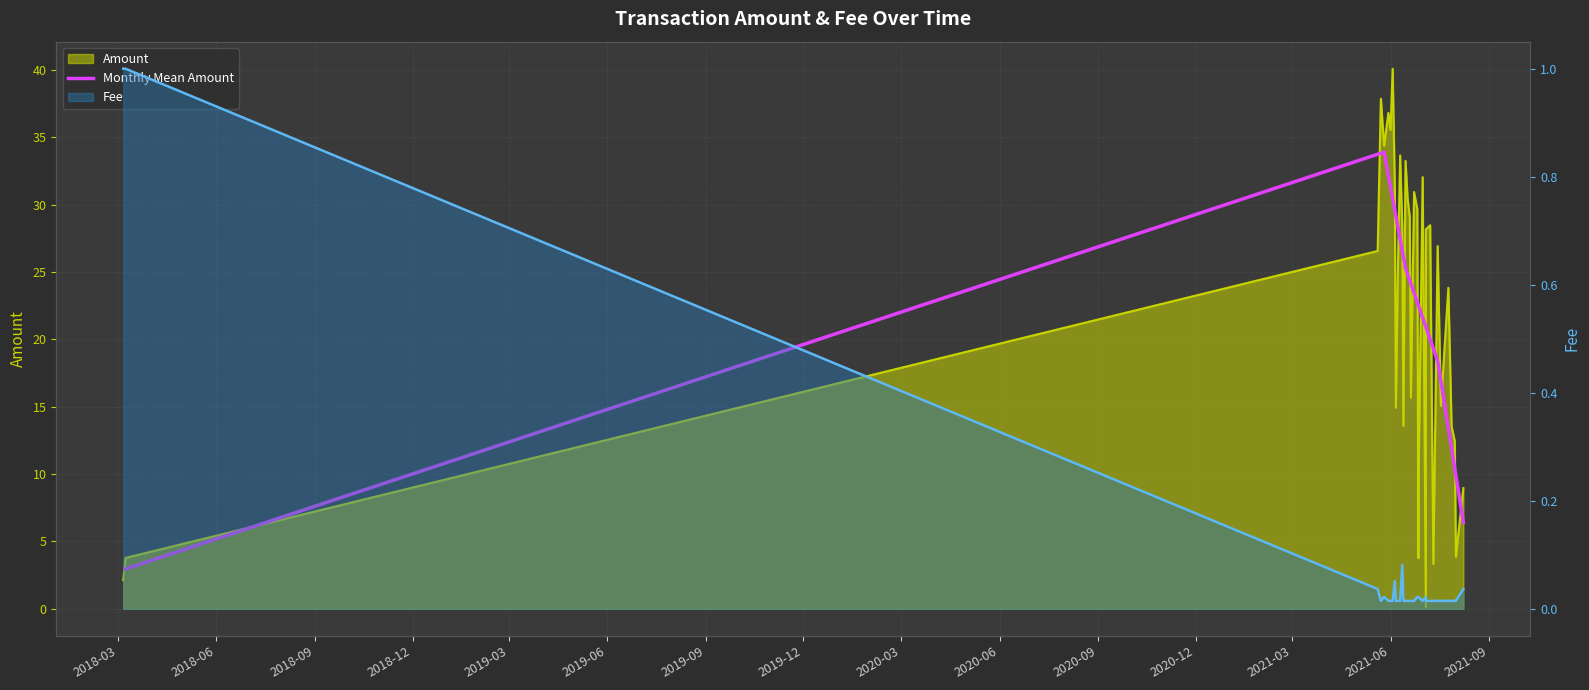

Between 2018-03 and 2019-03, which is larger?

2019-03